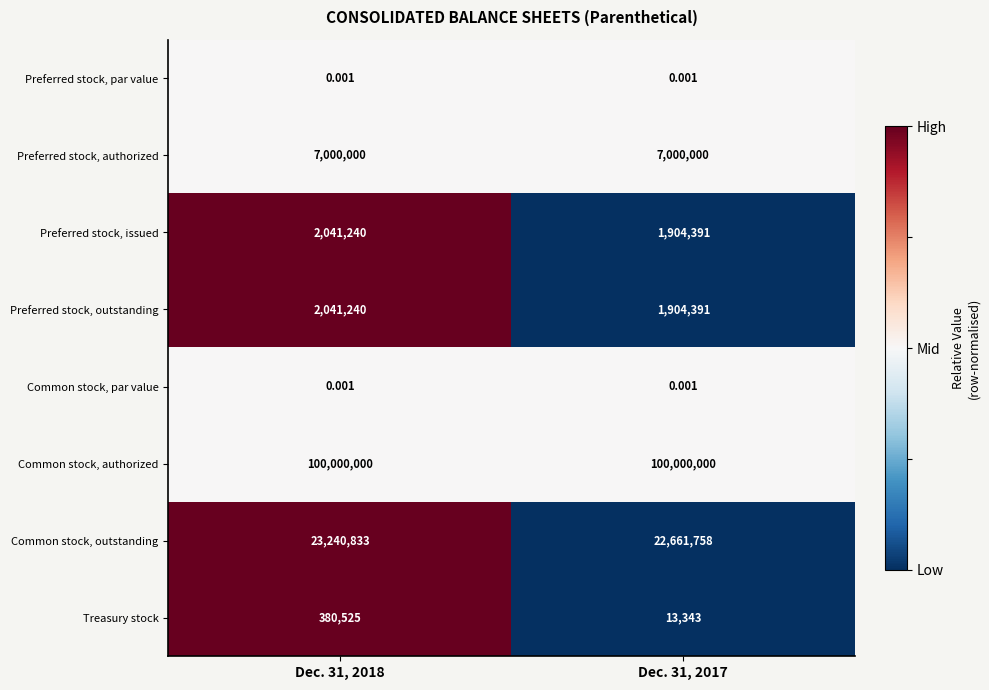

At which category is the sum across all series the highest?

Dec. 31, 2018